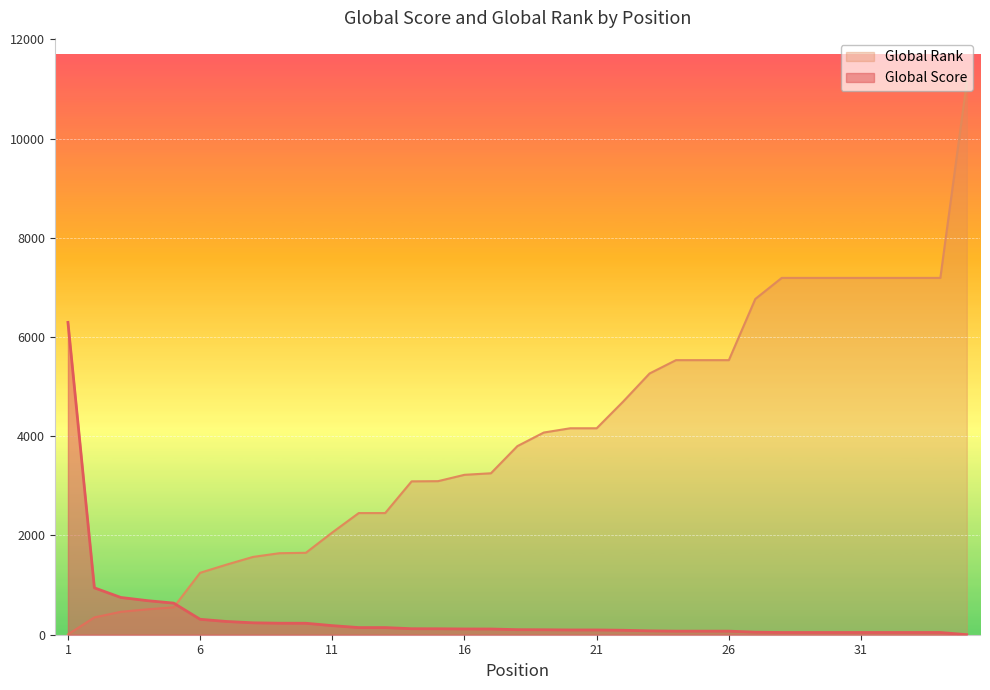

Reading left to right, what are all the values shown in this chart?

Global Score: 1=6295	2=945	3=751	4=687	5=637	6=311	7=267	8=240	9=232	10=231	11=183	12=144	13=144	14=121	15=120	16=116	17=115	18=102	19=100	20=96	21=96	22=90	23=78	24=72	25=72	26=72	27=51	28=45	29=45	30=45	31=45	32=45	33=45	34=45	35=1
Global Rank: 1=6	2=349	3=462	4=512	5=552	6=1248	7=1413	8=1568	9=1643	10=1651	11=2061	12=2452	13=2452	14=3091	15=3095	16=3223	17=3254	18=3801	19=4075	20=4161	21=4161	22=4698	23=5265	24=5534	25=5534	26=5534	27=6767	28=7192	29=7192	30=7192	31=7192	32=7192	33=7192	34=7192	35=11138